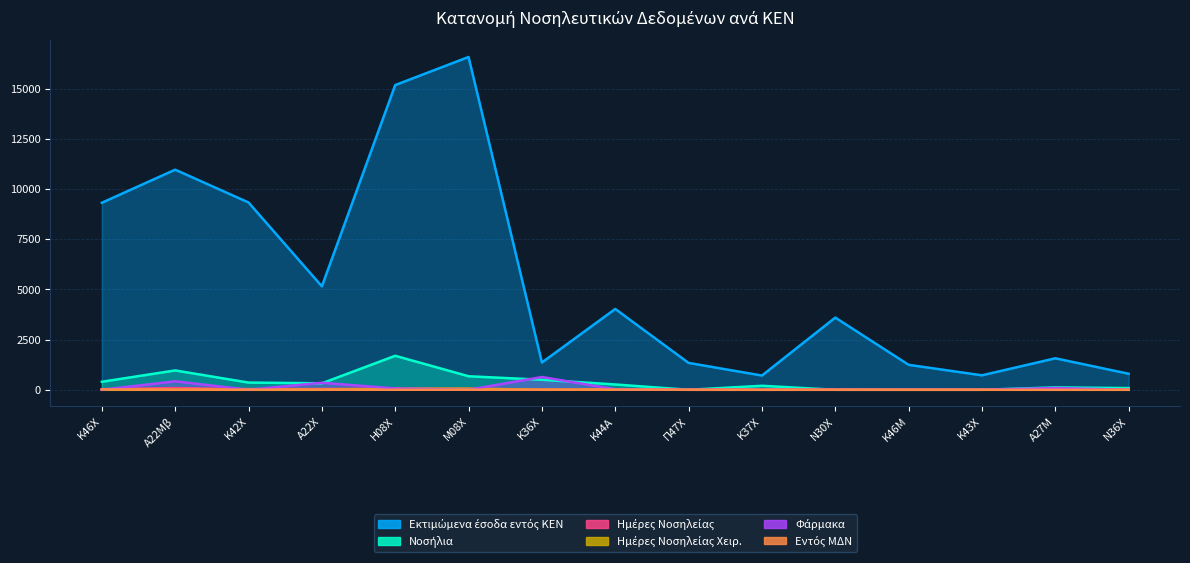

What is the approximate value of Ημέρες Νοσηλείας at Κ44Α?

10.0